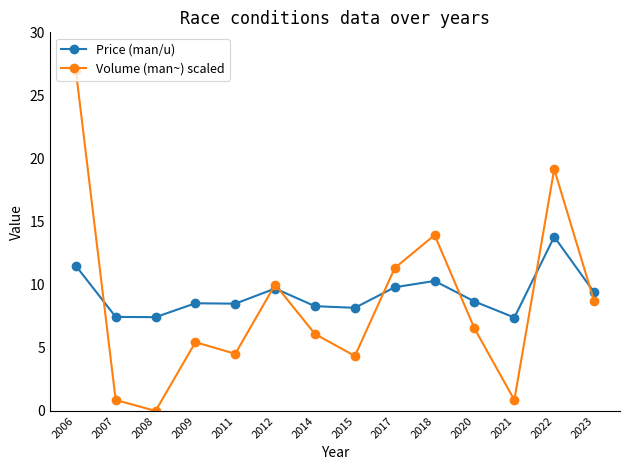

What is the greatest value displayed?

27.0